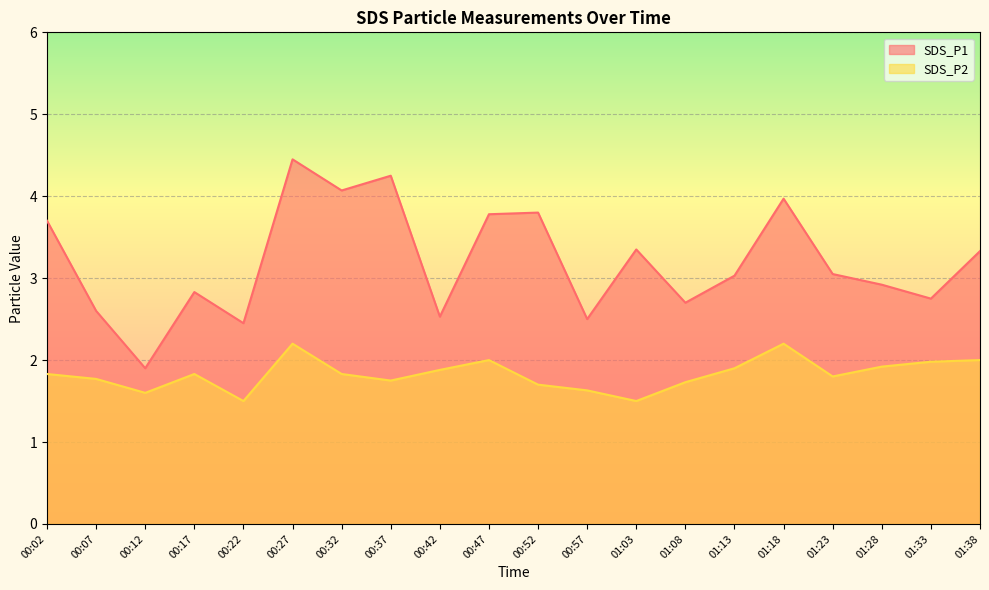

What is the label of the 11th point from the right?

00:47